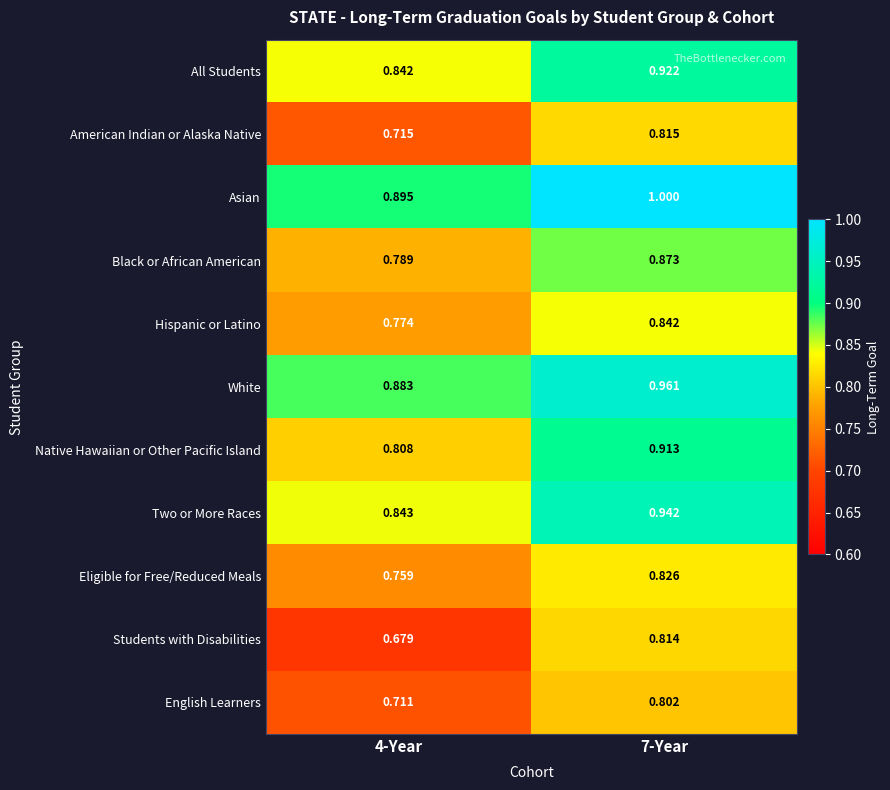

Is the value of Two or More Races at 7-Year greater than the value of English Learners at 4-Year?

Yes